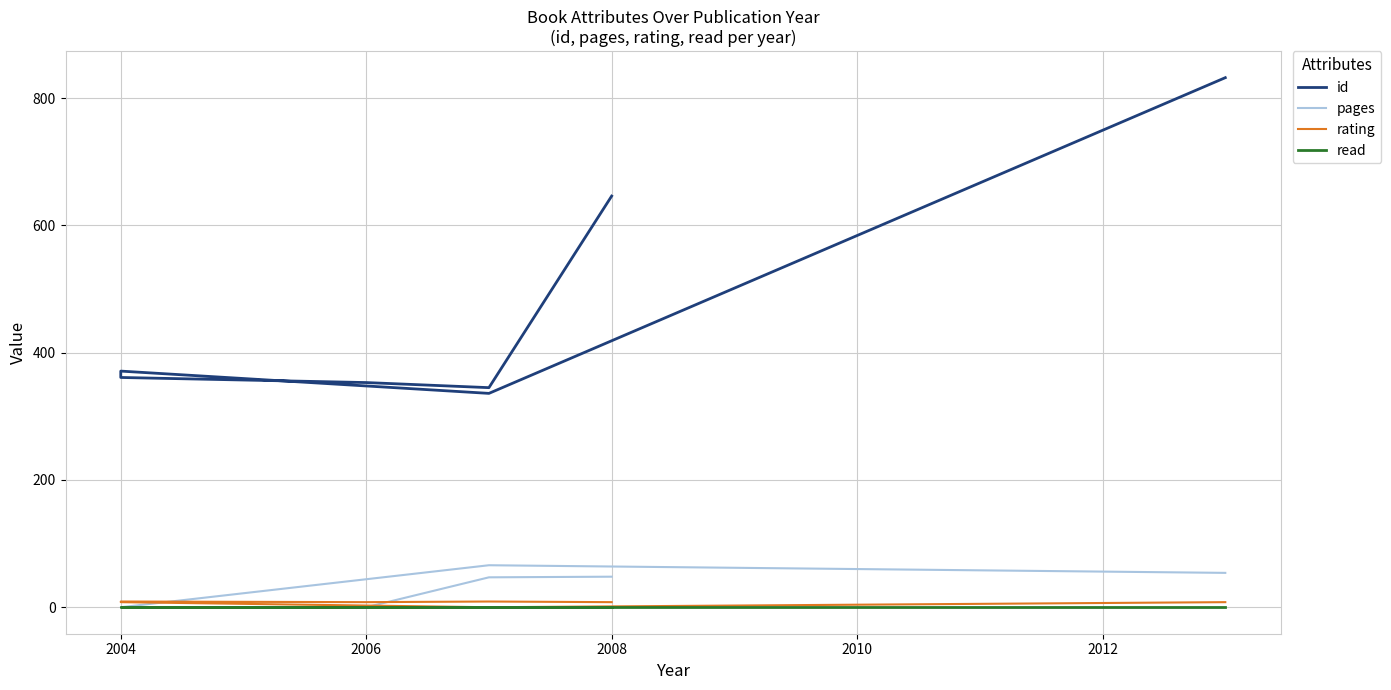

Where is the first local minimum for id?

2004